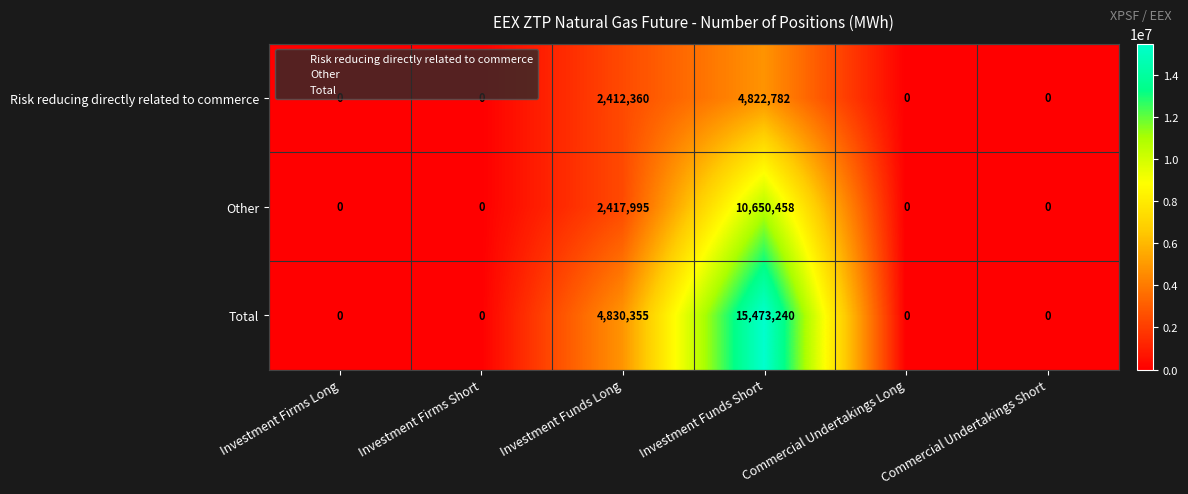

True or false: Total has a value of 8447326 at Investment Firms Long.

False